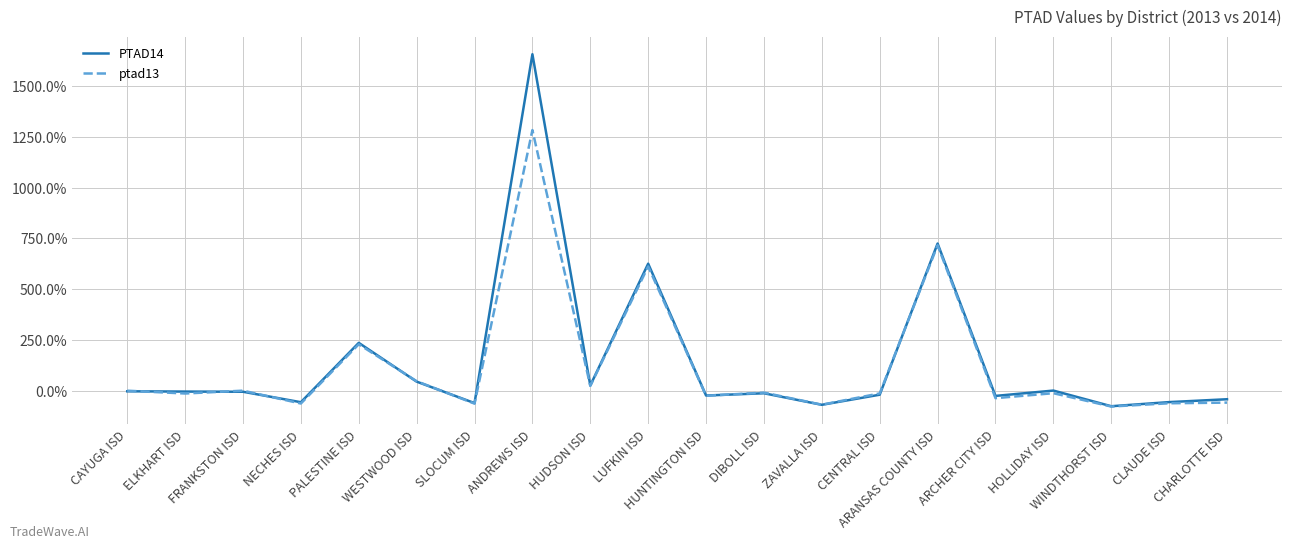

What are all the series names shown in the legend?

PTAD14, ptad13